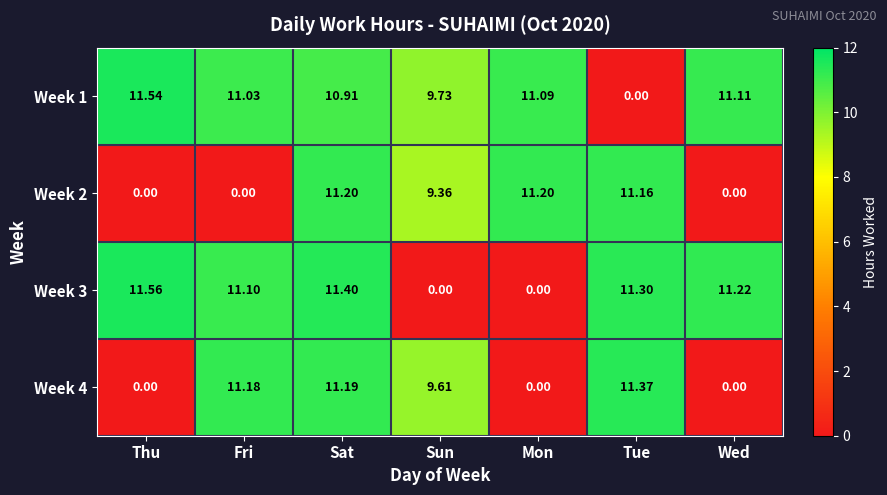

Rank the series at Fri from lowest to highest value.

Week 2, Week 1, Week 3, Week 4